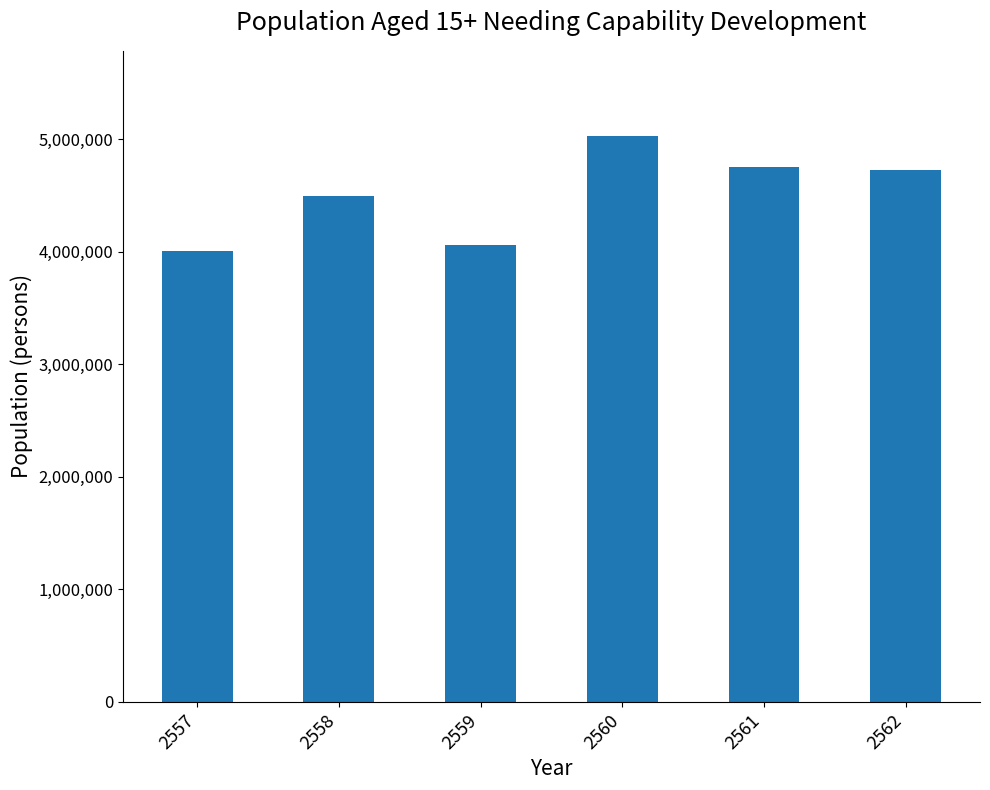

Reading right to left, list all the values displayed in this chart.

2562=4728428	2561=4757109	2560=5030928	2559=4055064	2558=4492887	2557=4002149